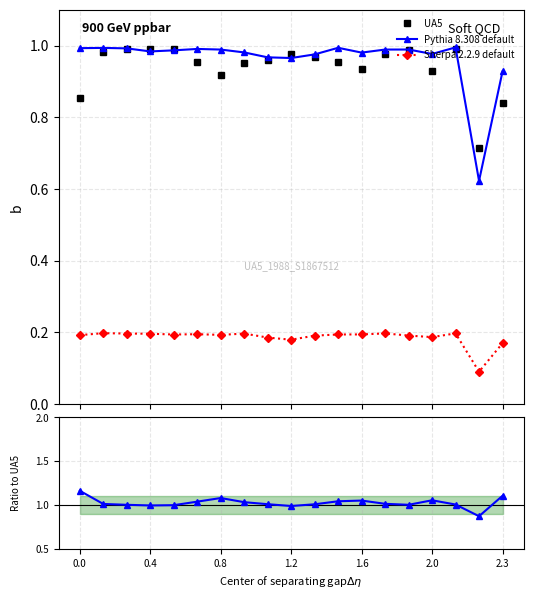

True or false: Pythia 8.308 default has more than 0 interior local peaks.

True